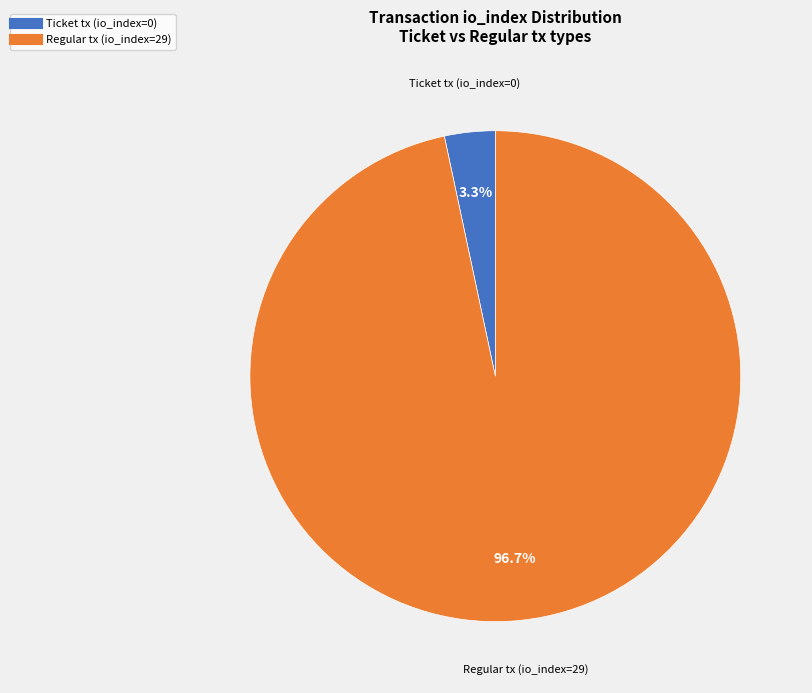

Rank the categories by value from lowest to highest.

Ticket tx (io_index=0), Regular tx (io_index=29)